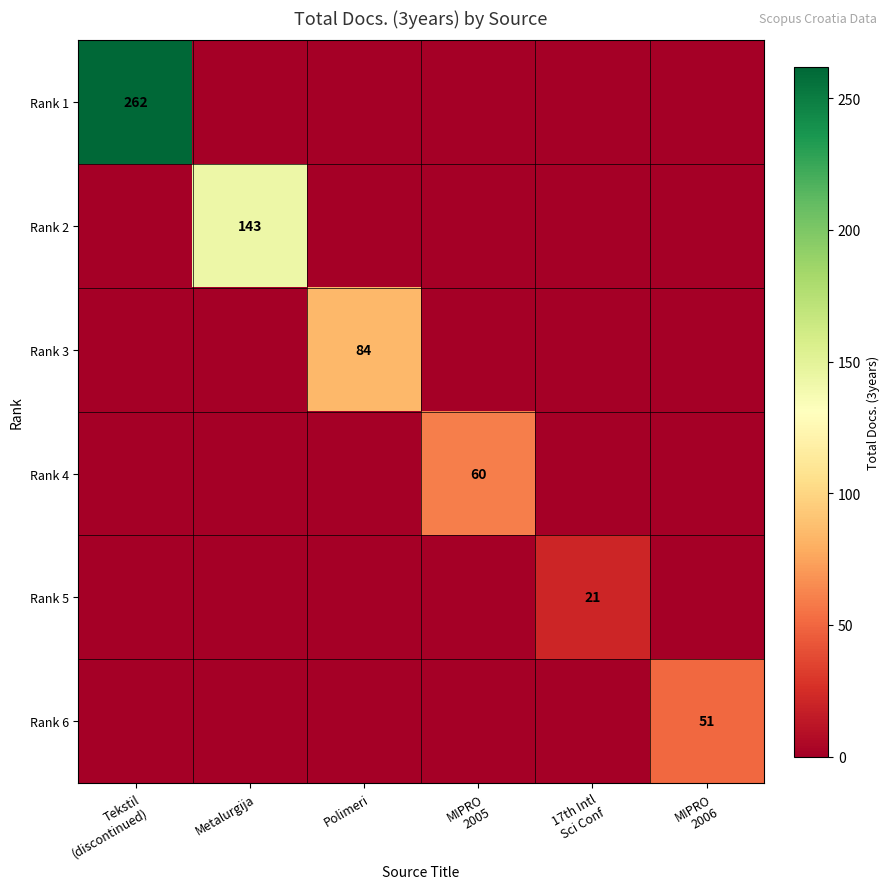

At which label does Rank 1 reach its minimum?

Metalurgija